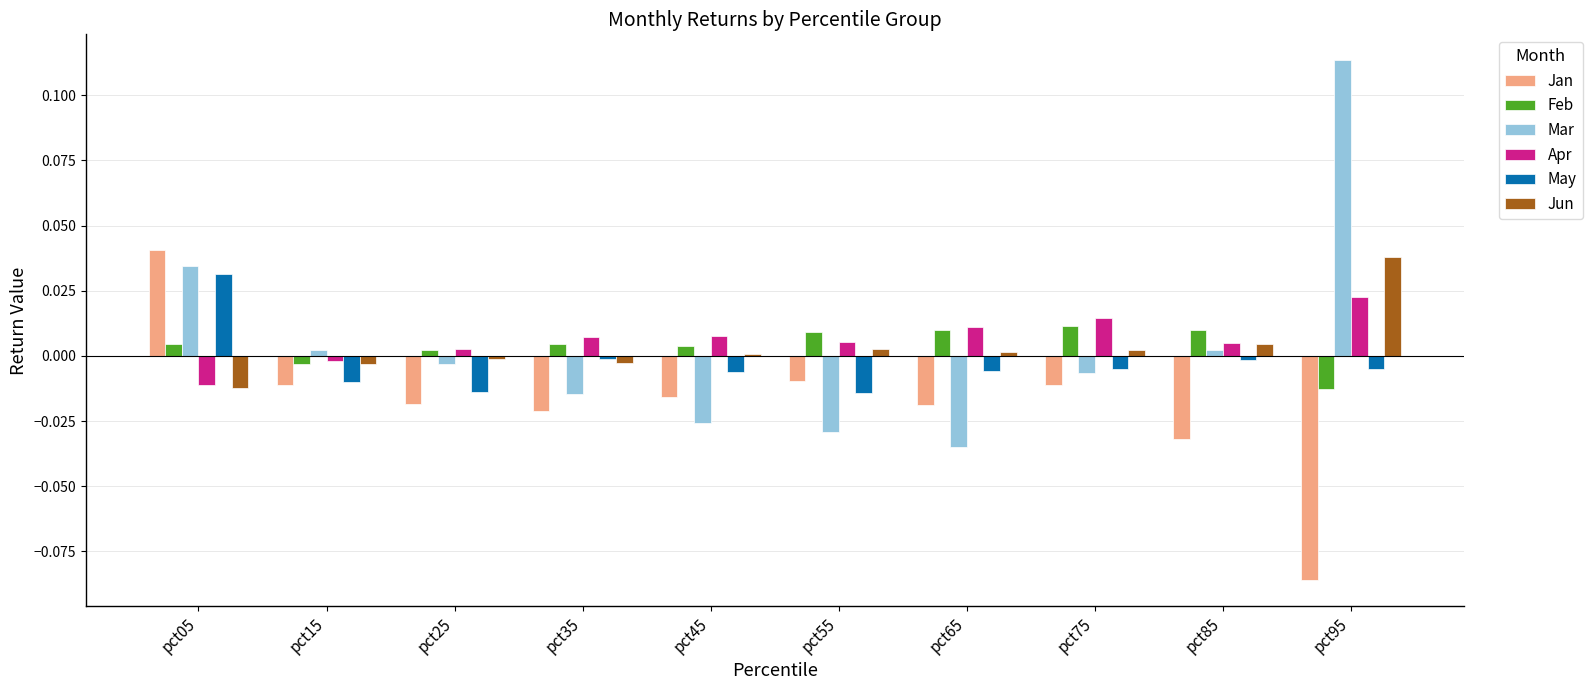

Which label corresponds to the largest value in the chart?

pct95